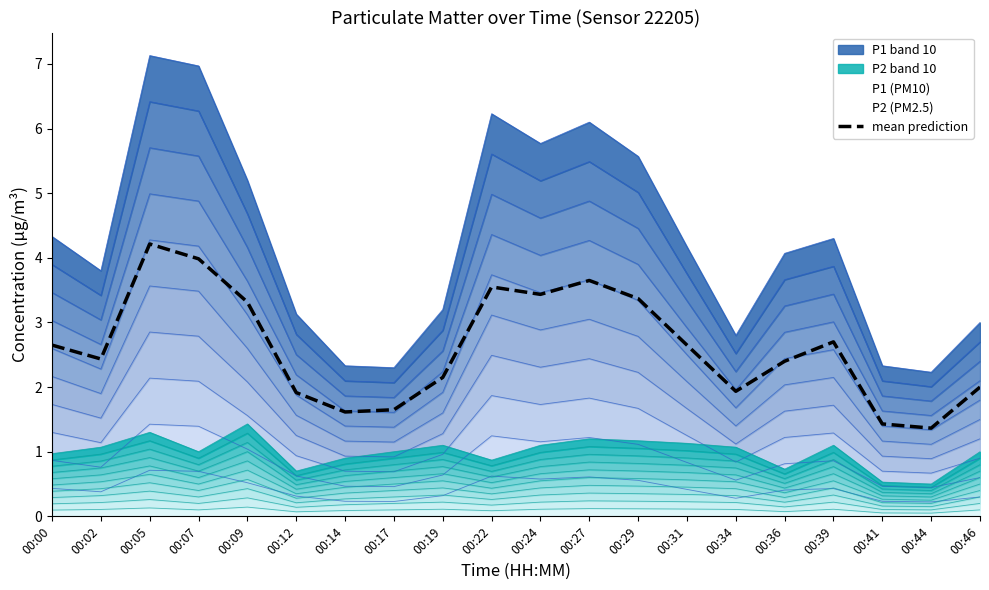

Rank the categories by value from highest to lowest.

00:05, 00:07, 00:27, 00:22, 00:24, 00:29, 00:09, 00:39, 00:00, 00:31, 00:02, 00:36, 00:19, 00:46, 00:34, 00:12, 00:17, 00:14, 00:41, 00:44